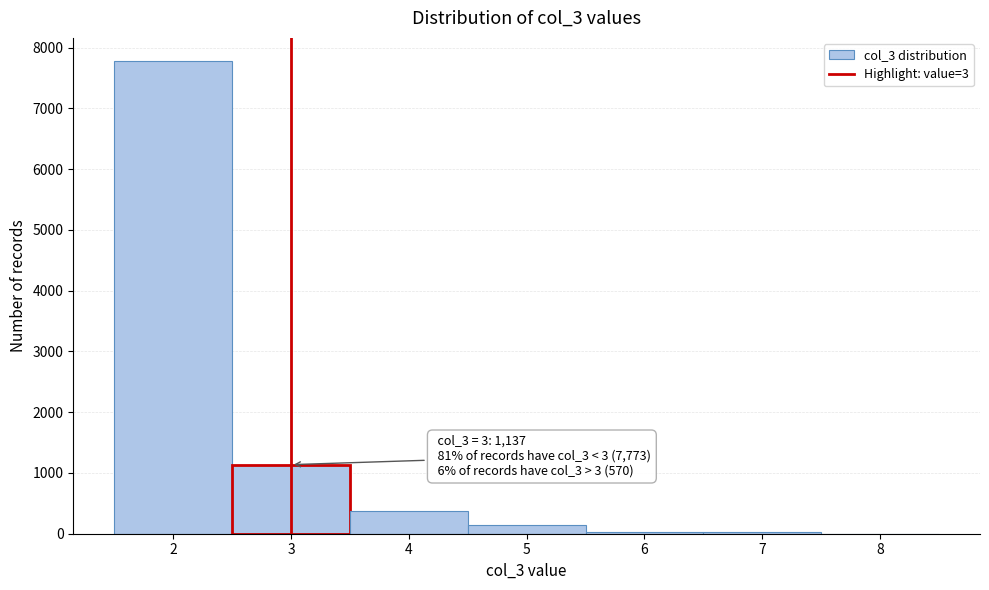

Over which range of the x-axis is the bar tallest?

1.5 to 2.5